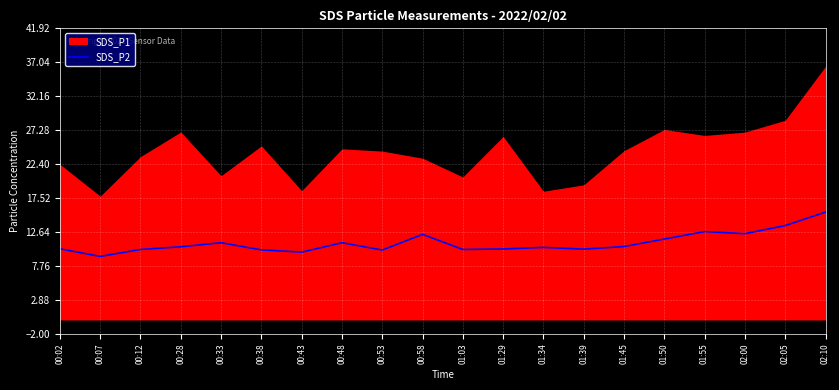

Is it true that the value at 00:38 is 18.0?

False